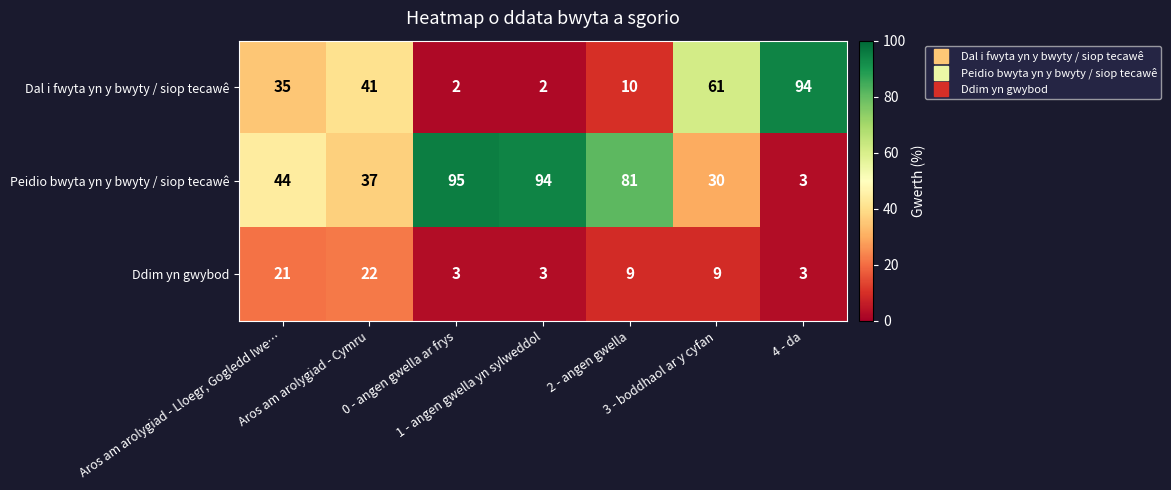

What is the total value across all series at Aros am arolygiad - Lloegr, Gogledd Iwe…?

100